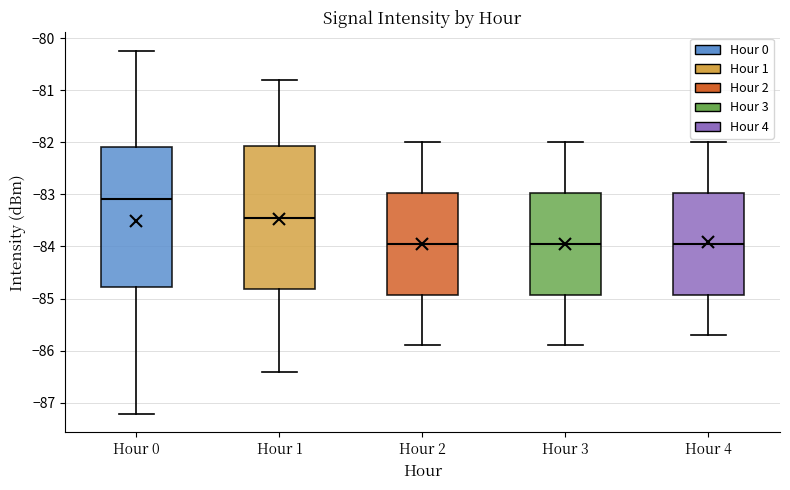

Which box's median line is the highest?

Hour 0